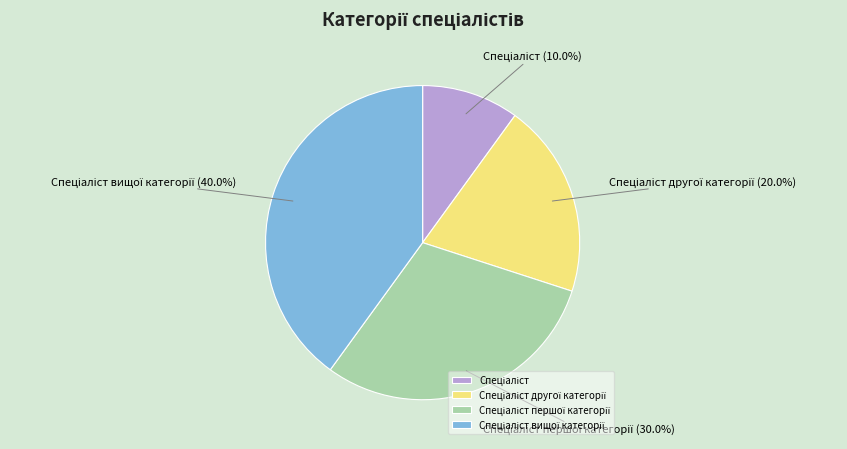

Is there a majority slice in this chart?

No